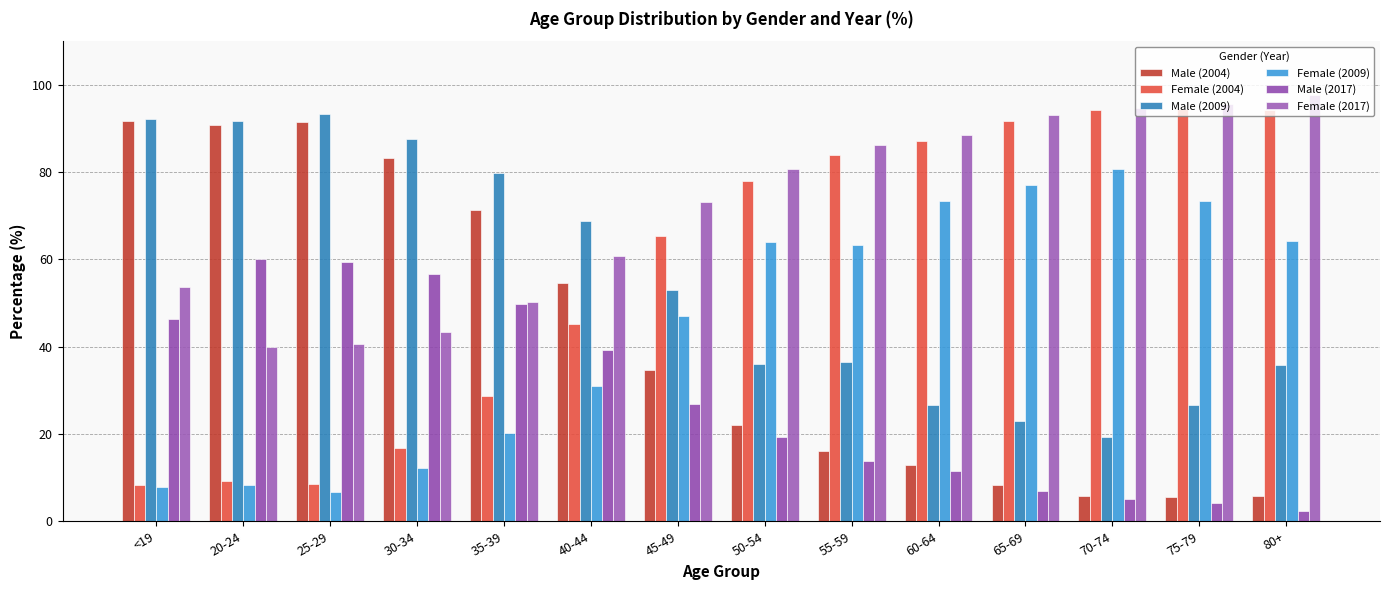

At 35-39, list the series in order from smallest to largest.

Female (2009), Female (2004), Male (2017), Female (2017), Male (2004), Male (2009)